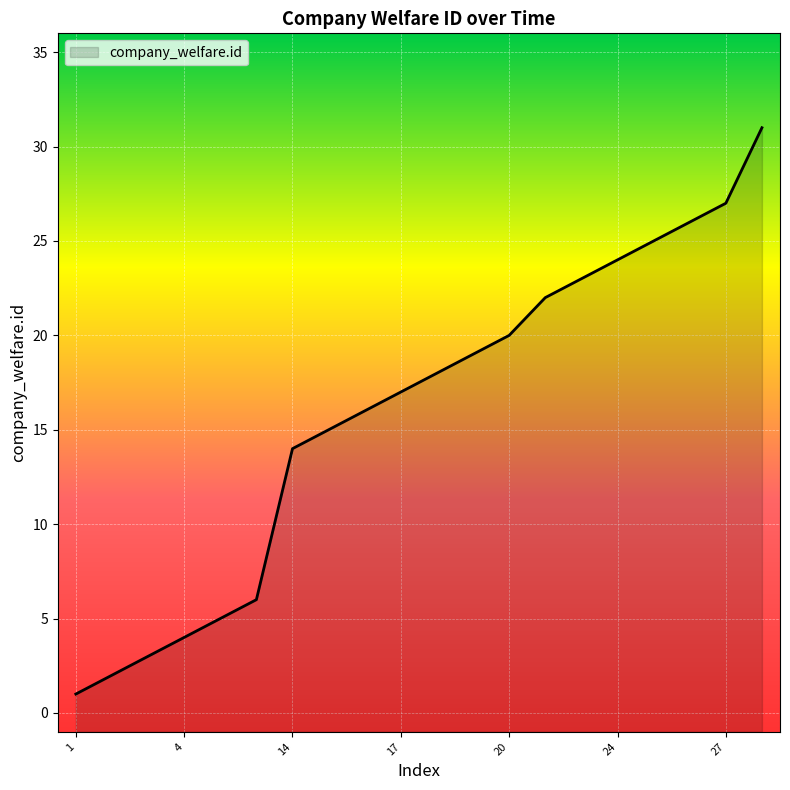

Which label corresponds to the smallest value in the chart?

1